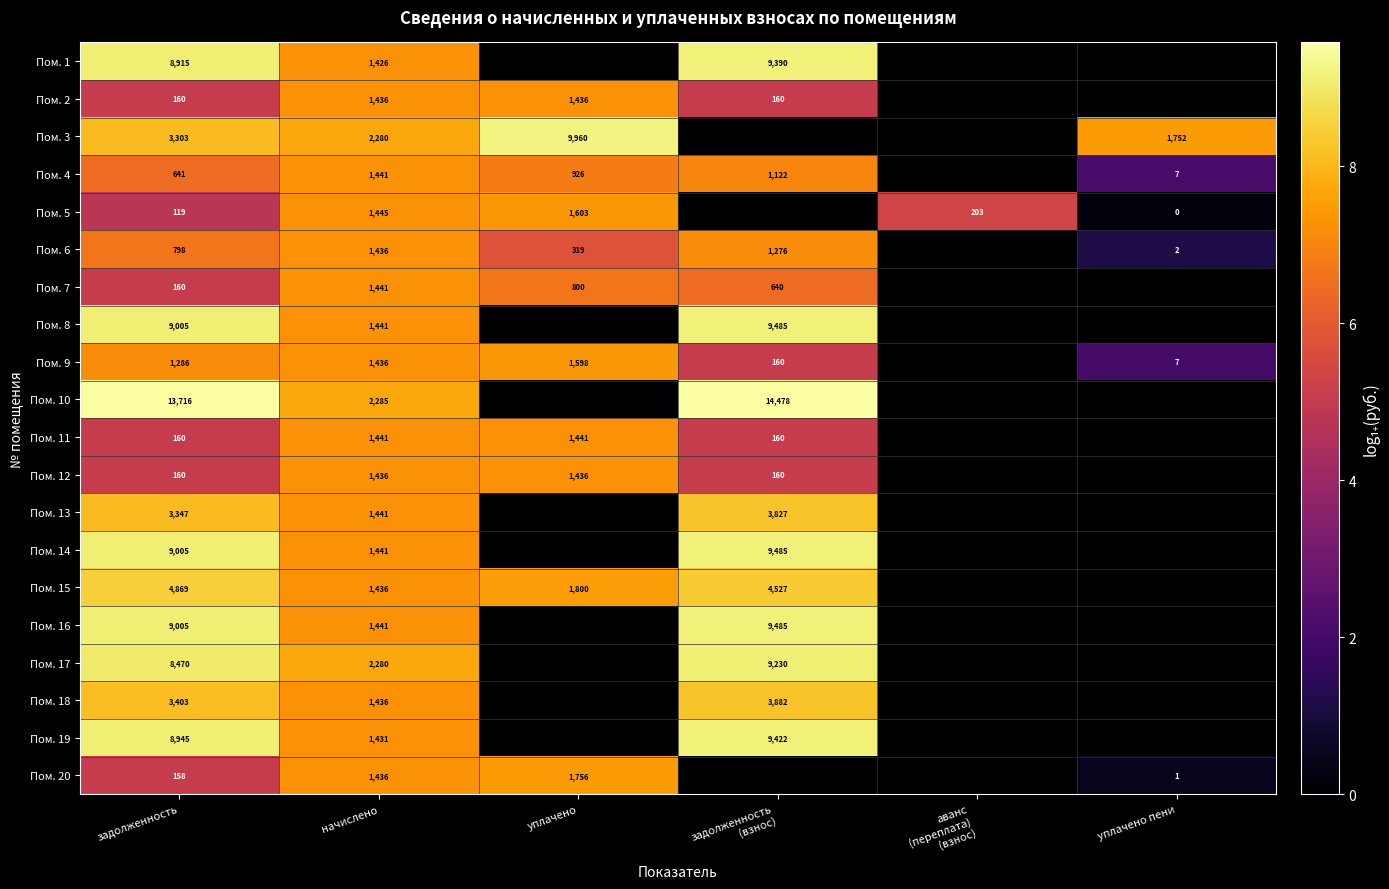

What is the spread (max minus min) of values at уплачено пени?

7.5